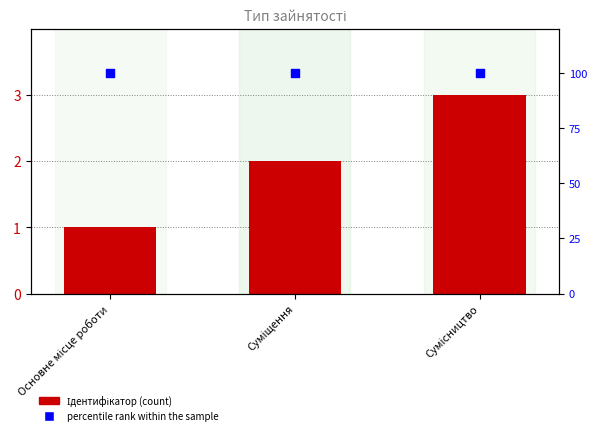

Which series contains the lowest Y value?

Ідентифікатор